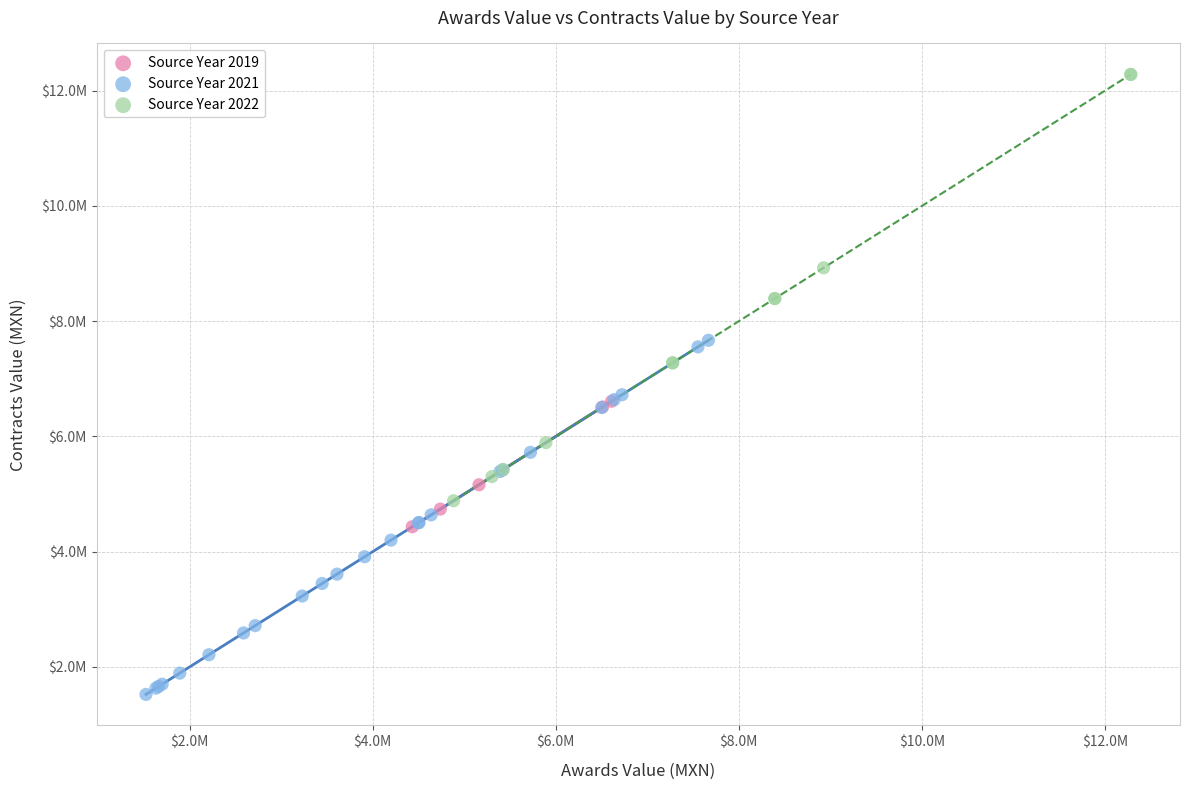

What are all the series names shown in the legend?

Source Year 2019, Source Year 2021, Source Year 2022